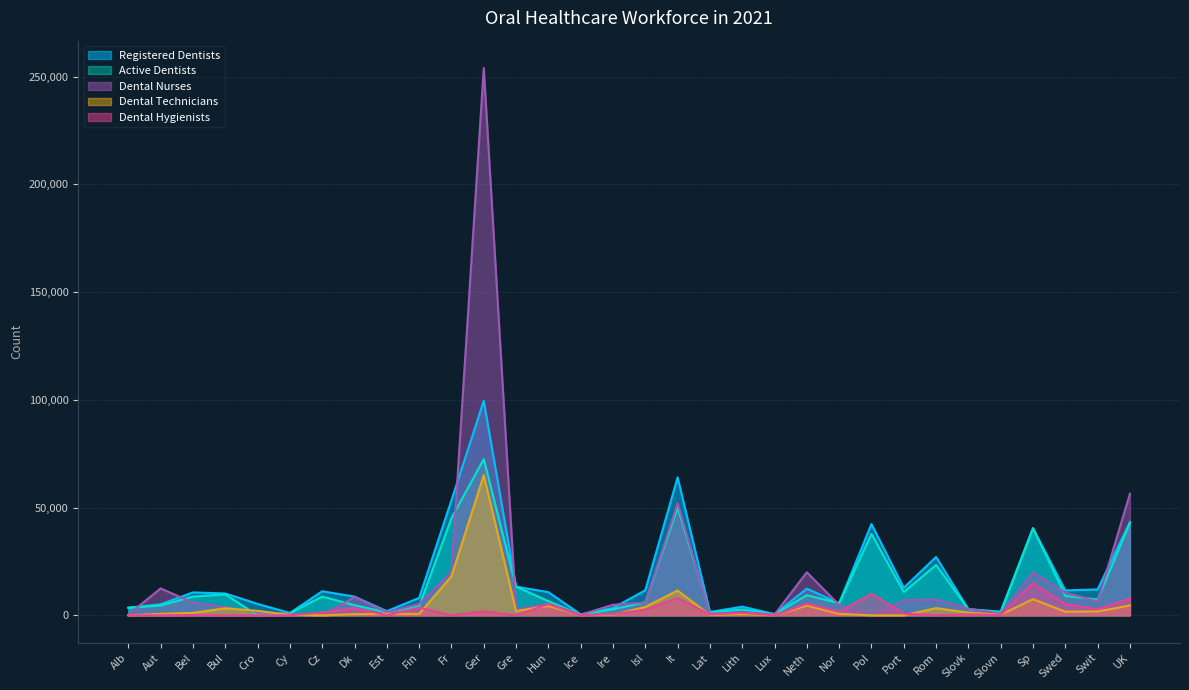

What value does the Dental Technicians series have at Neth?

4500